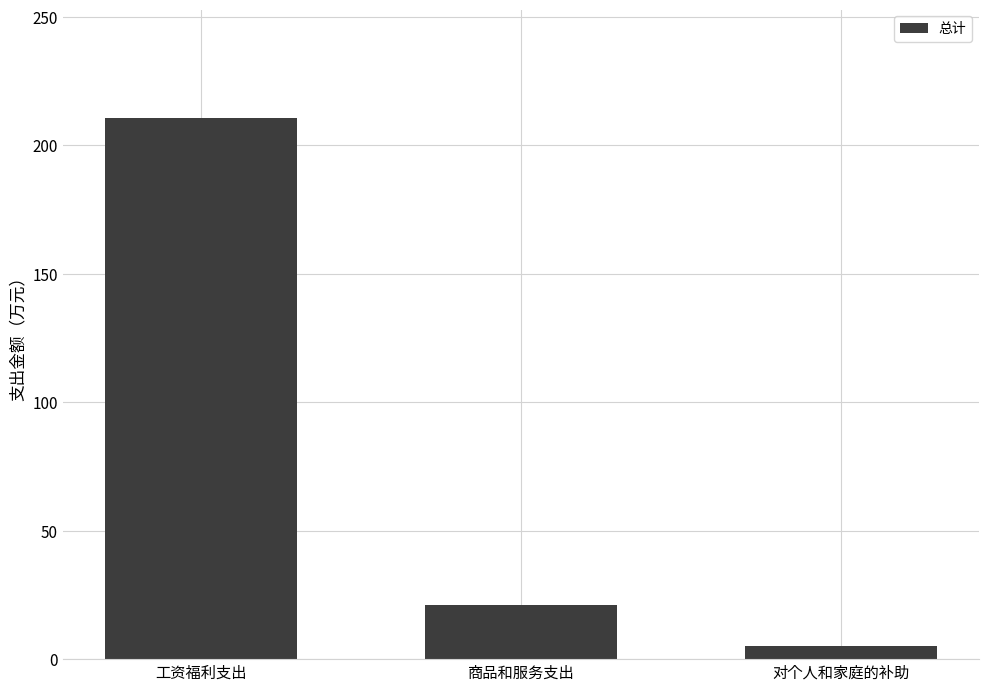

What is the label of the 2nd bar from the left?

商品和服务支出